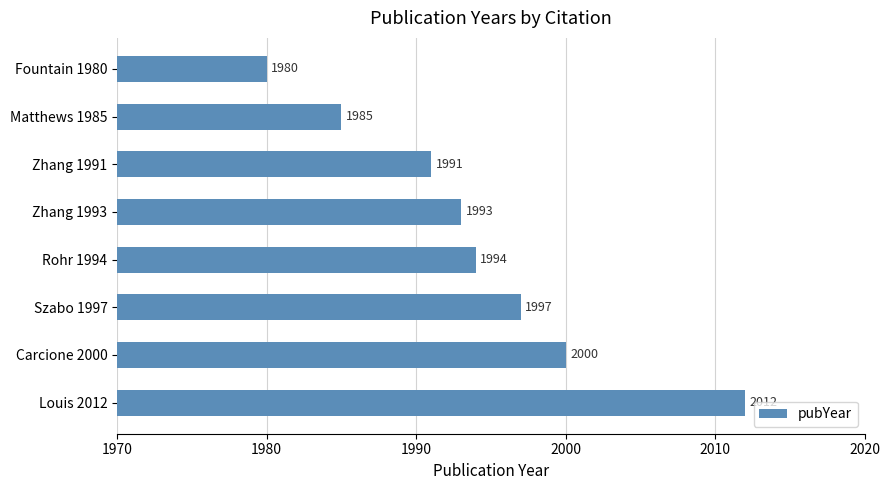

Are the bars horizontal?

Yes